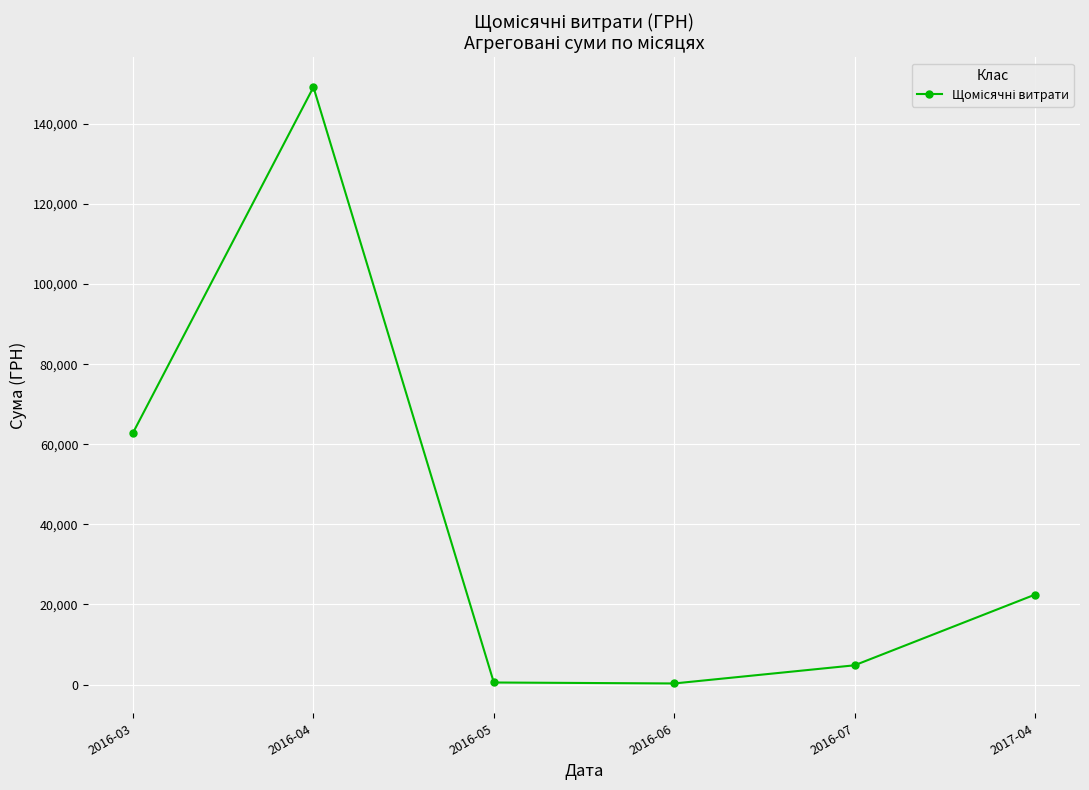

What value does the data have at 2016-06?

264.0